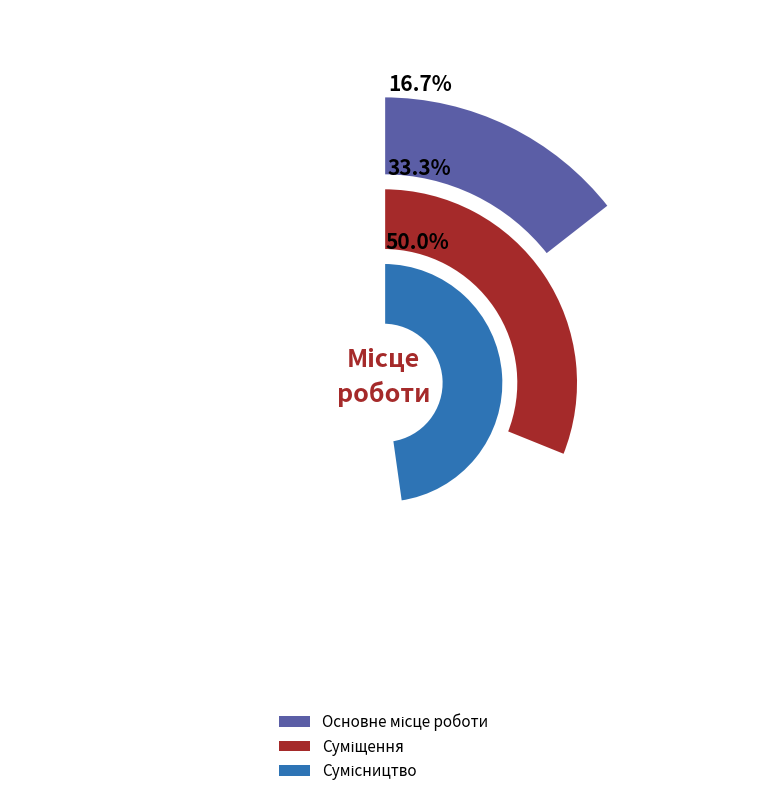

Count the number of slices in the pie.

3